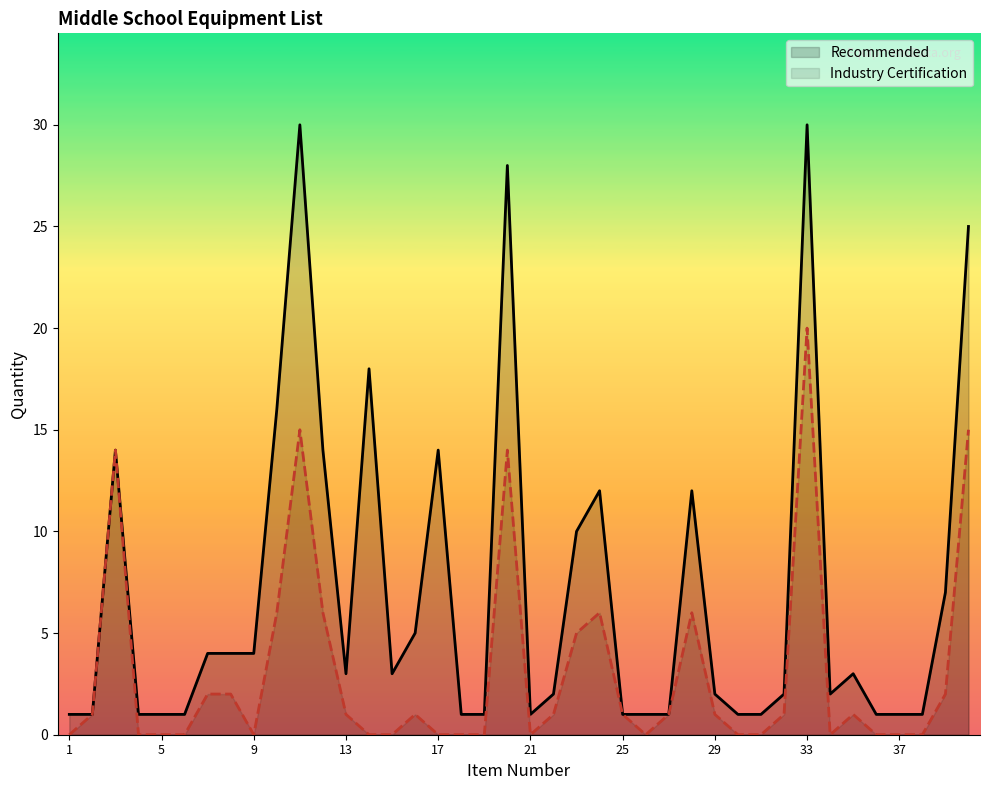

How many values in the Recommended series are below 3?

20